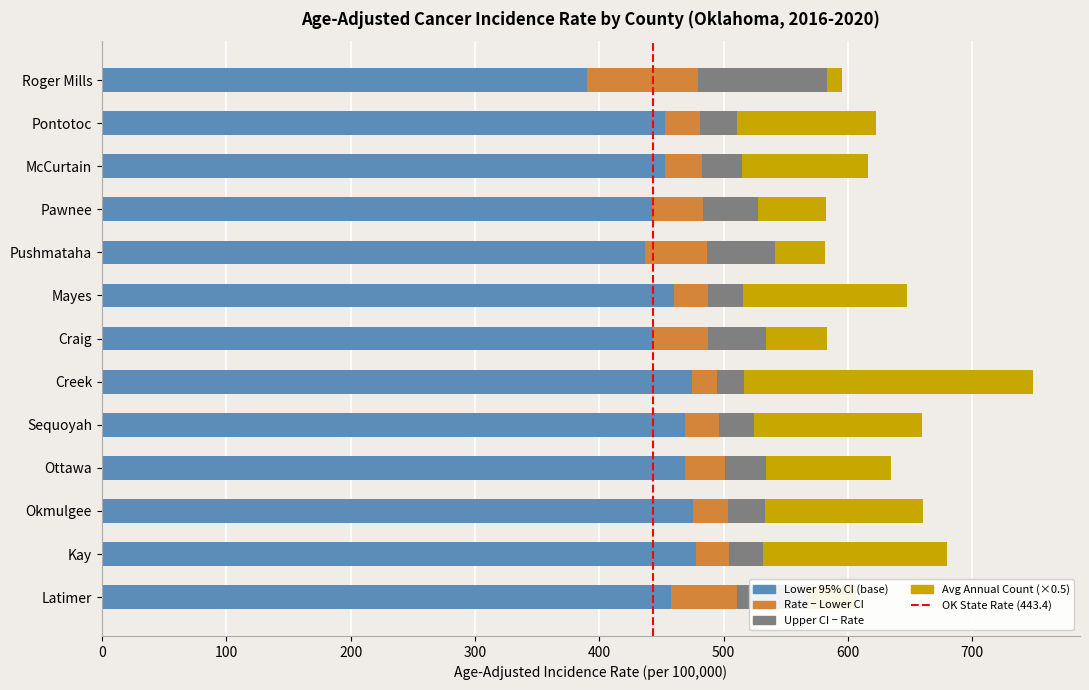

At which category is the sum across all series the highest?

Creek